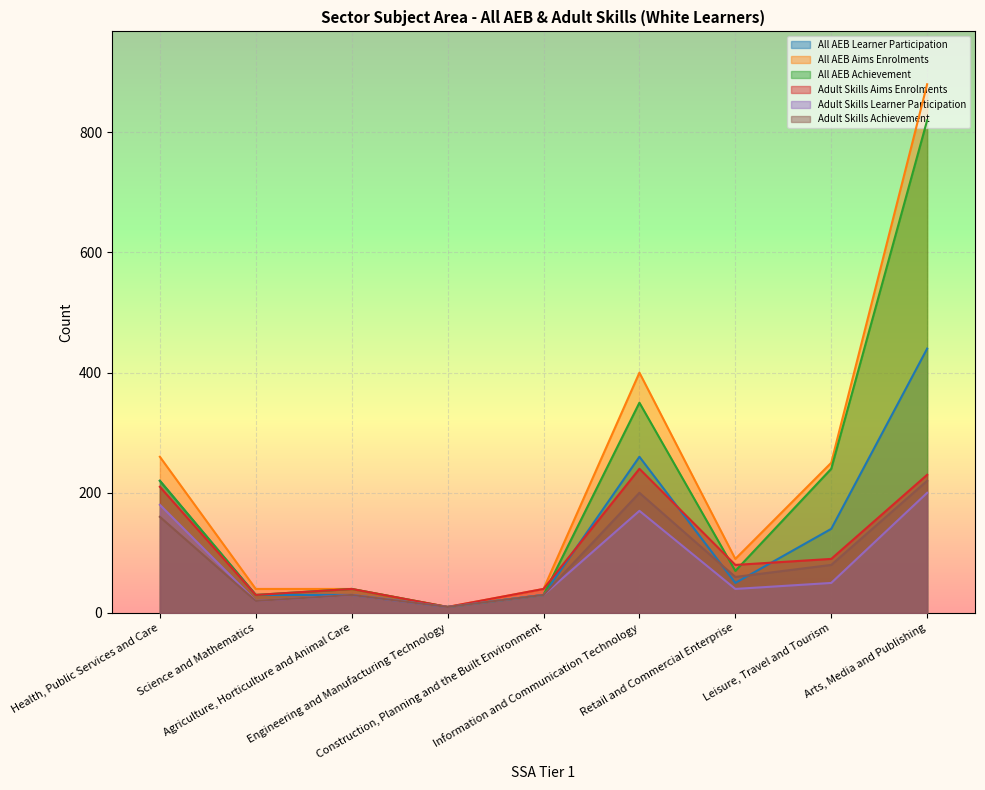

Rank the series by their maximum value, from highest to lowest.

All AEB Aims Enrolments, All AEB Achievement, All AEB Learner Participation, Adult Skills Aims Enrolments, Adult Skills Achievement, Adult Skills Learner Participation